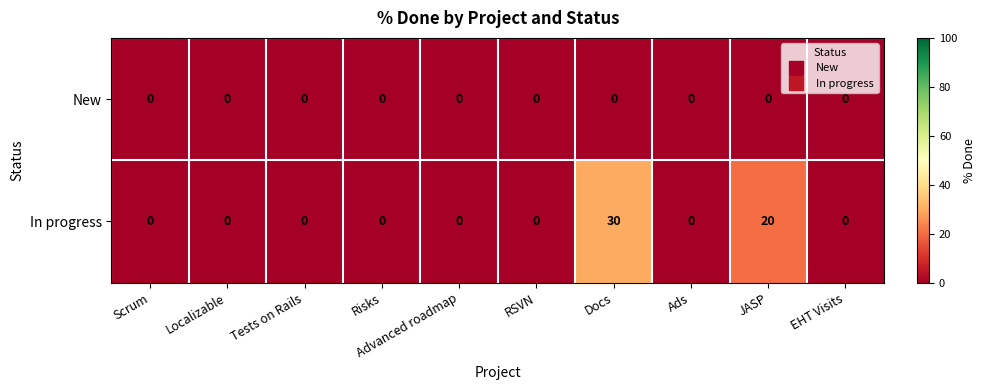

Which series has the largest total across all categories?

In progress